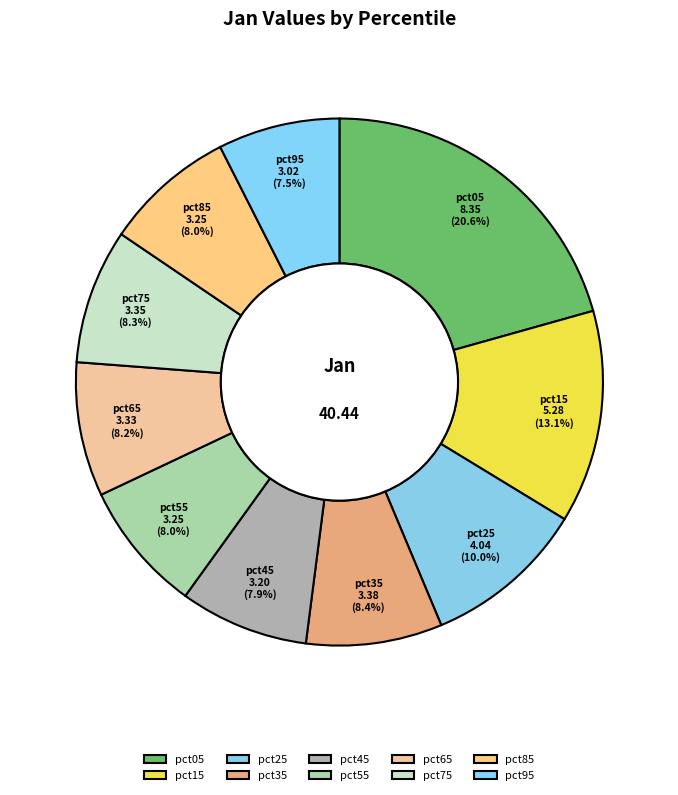

Which slice is the largest?

pct05